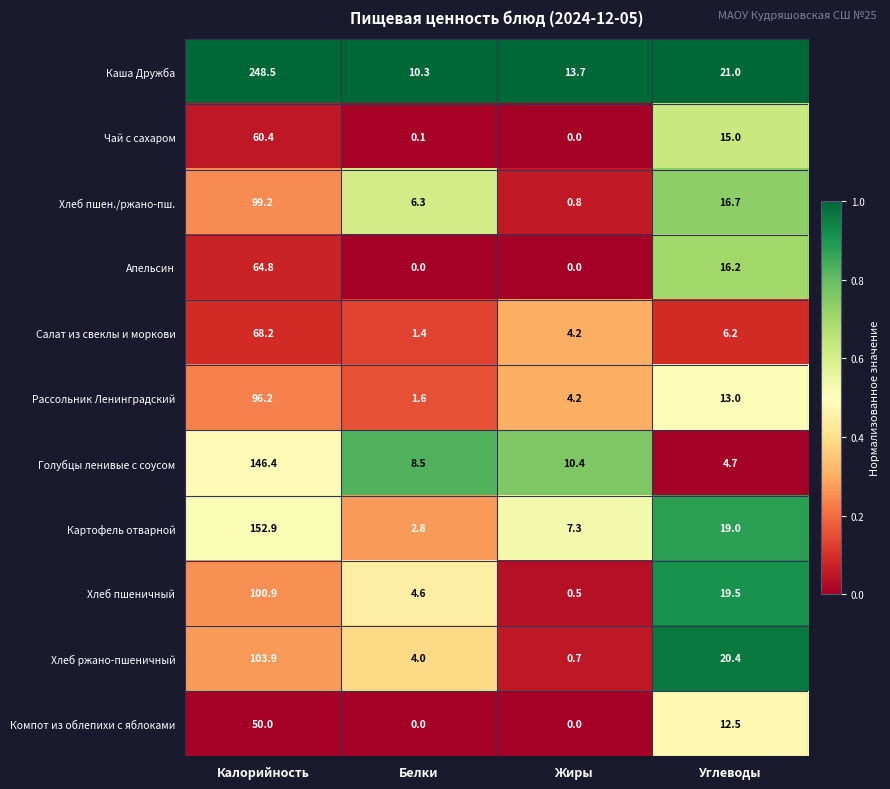

What is the difference between the highest and lowest values at Калорийность?

198.5